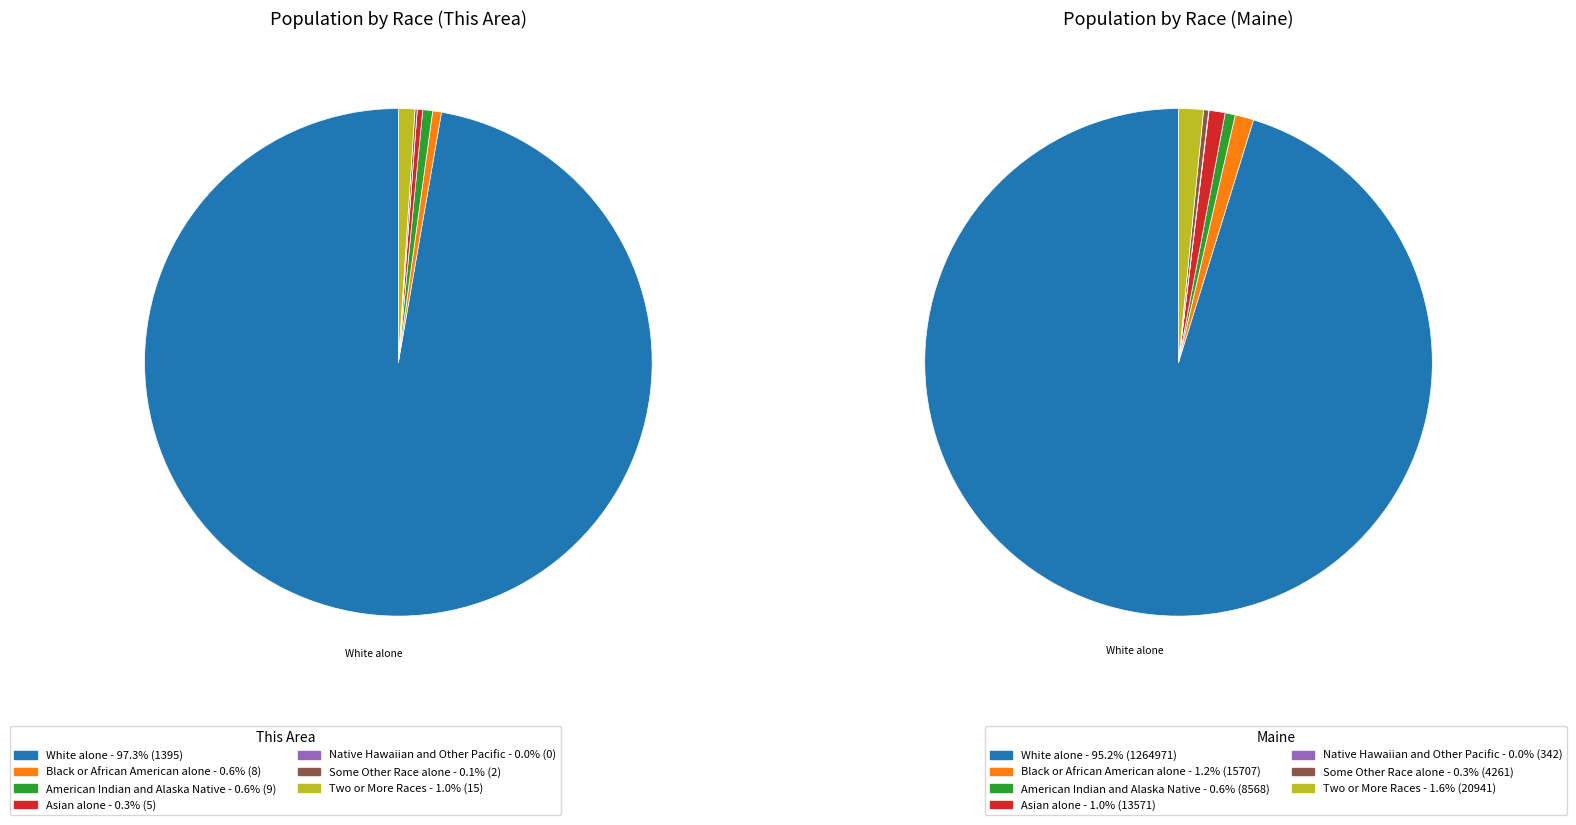

Is there any slice that represents more than half of the pie?

Yes